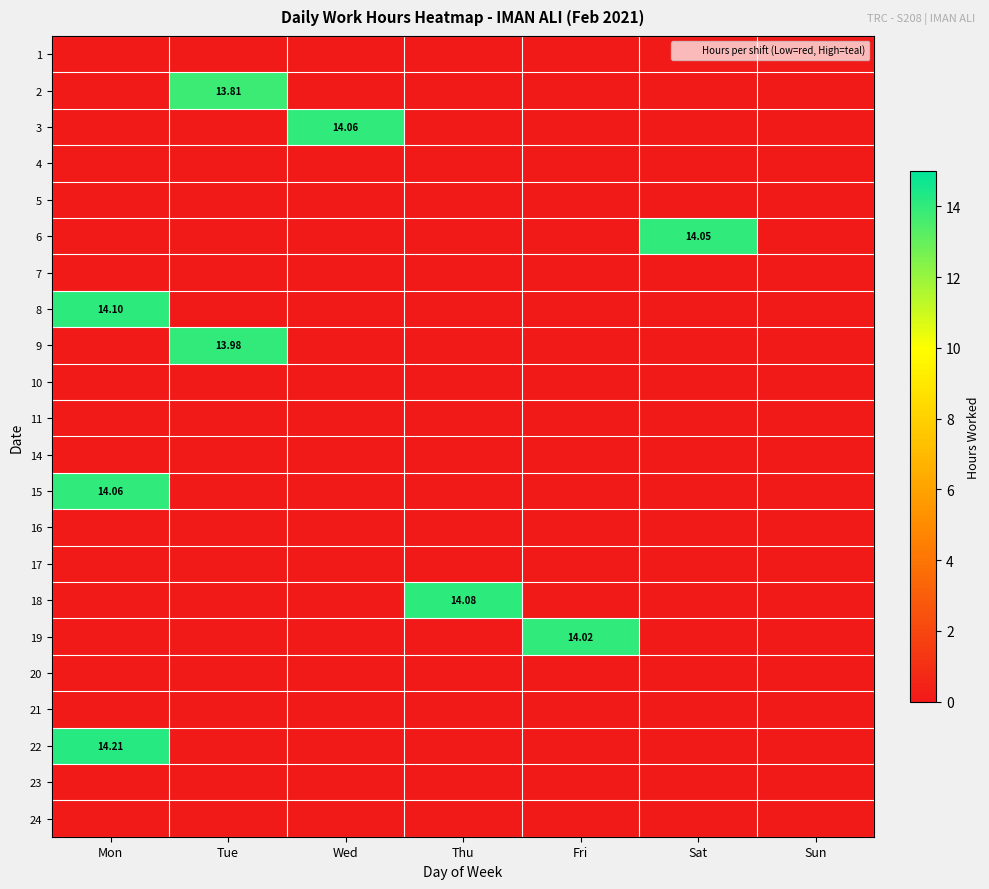

Which category has the lowest value in the 6 series?

Mon